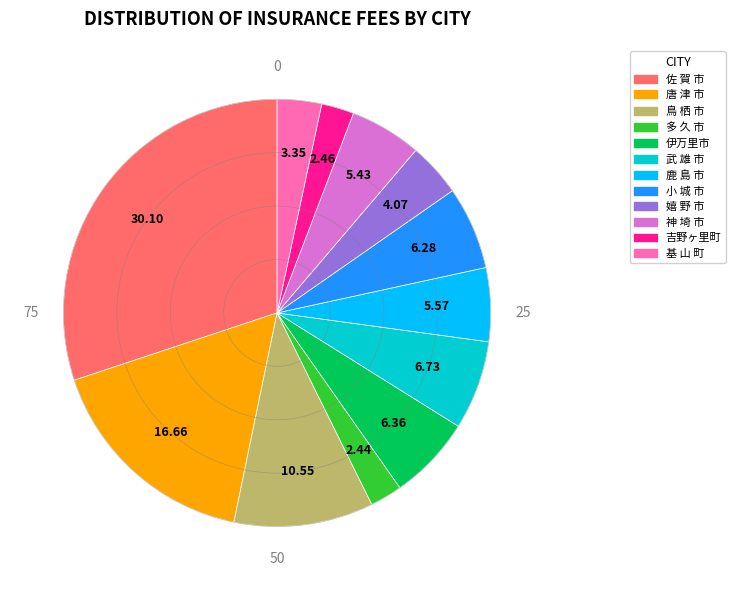

How many slices are in this pie chart?

12